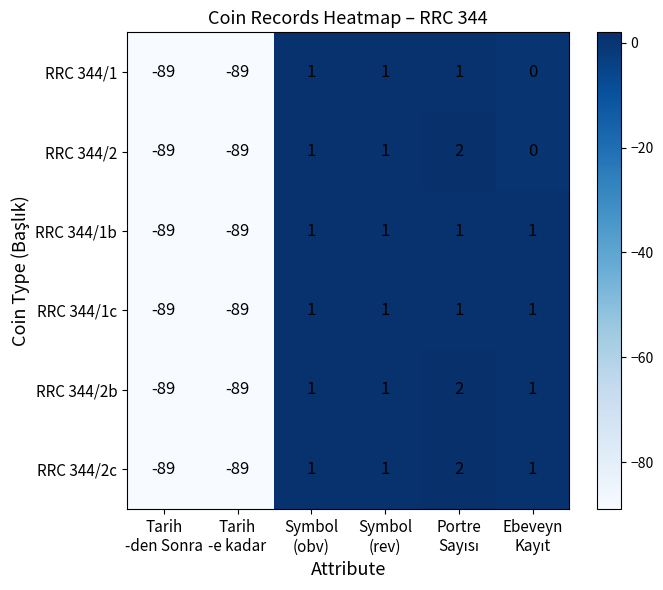

What is the difference between the maximum and minimum values in the RRC 344/1 series?

90